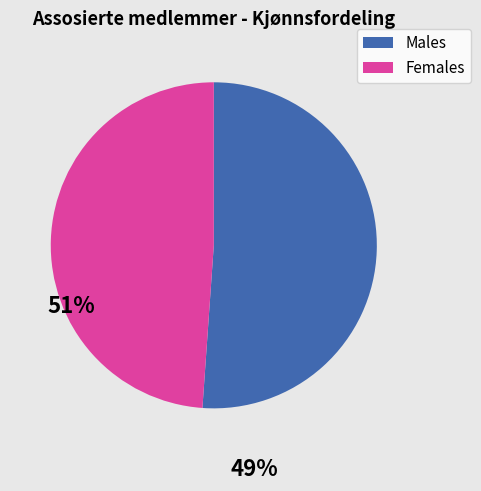

Between Males and Females, which is larger?

Males